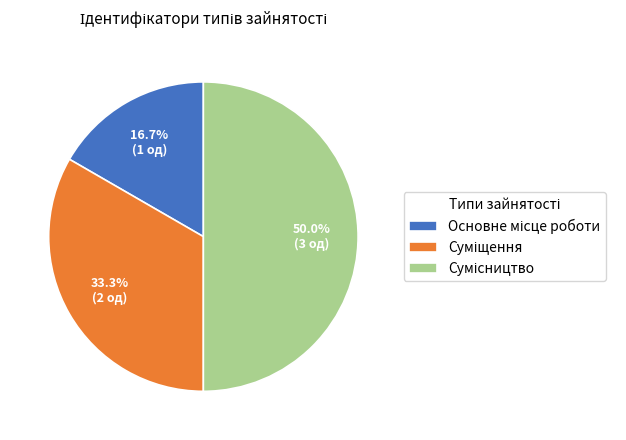

Which category has the biggest portion of the pie?

Сумісництво